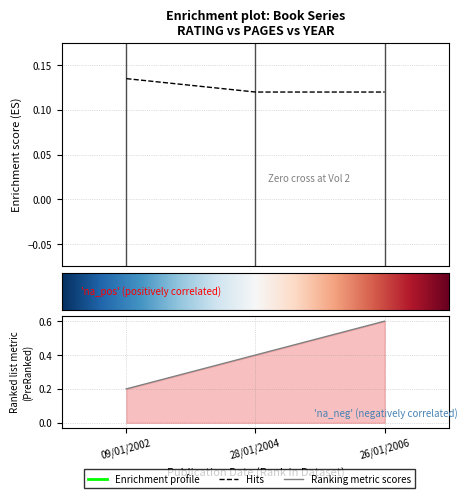

What is the label of the 1st point from the left?

09/01/2002